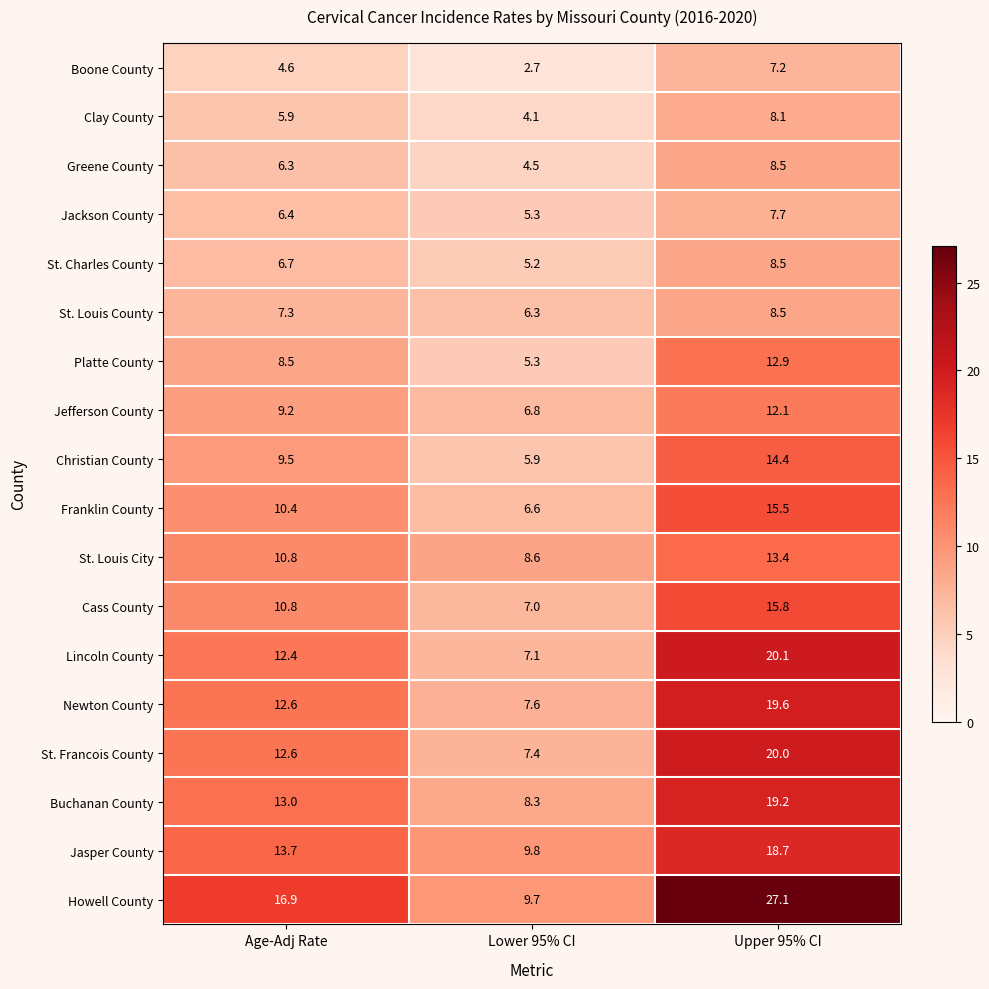

List the labels in order of Lincoln County value, smallest first.

Lower 95% CI, Age-Adj Rate, Upper 95% CI